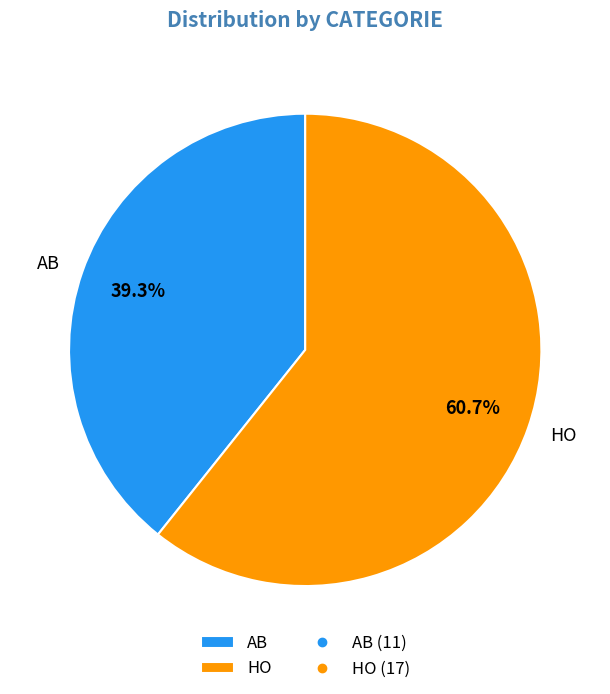

To the nearest percent, what is the difference between the largest and smallest slice percentages?

21%